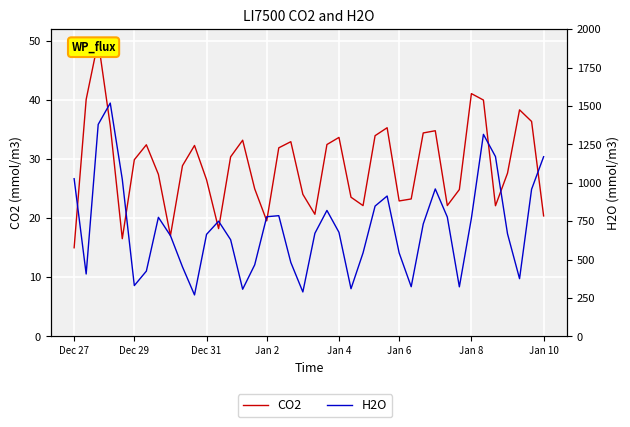

What is the minimum value shown in the chart?

15.0